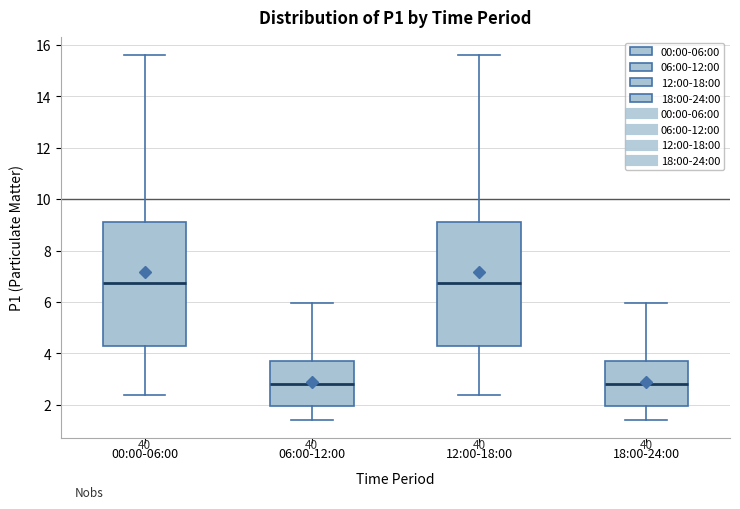

Where is the upper edge of the box for 12:00-18:00 on the y-axis? The values are not printed on the chart, so give them approximately, as read against the axis.

9.2